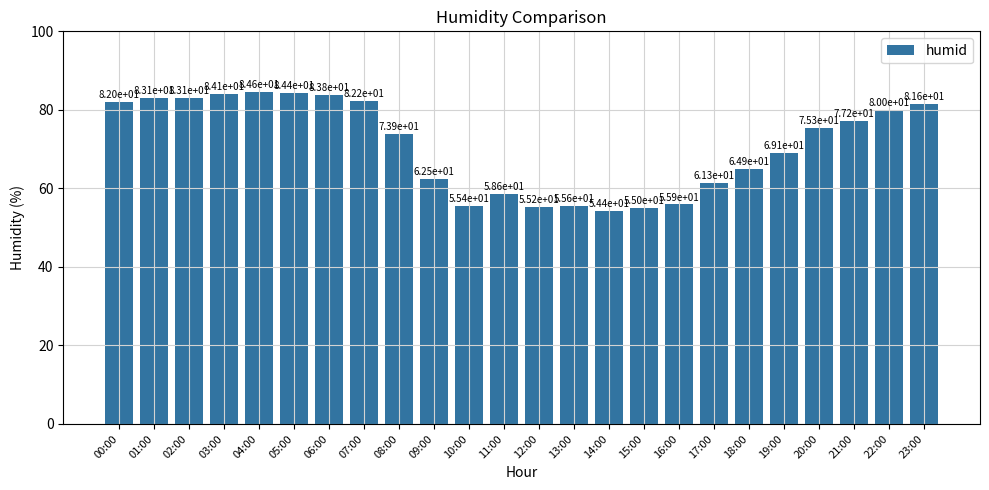

Is it true that the value at 20:00 is 75.3?

True